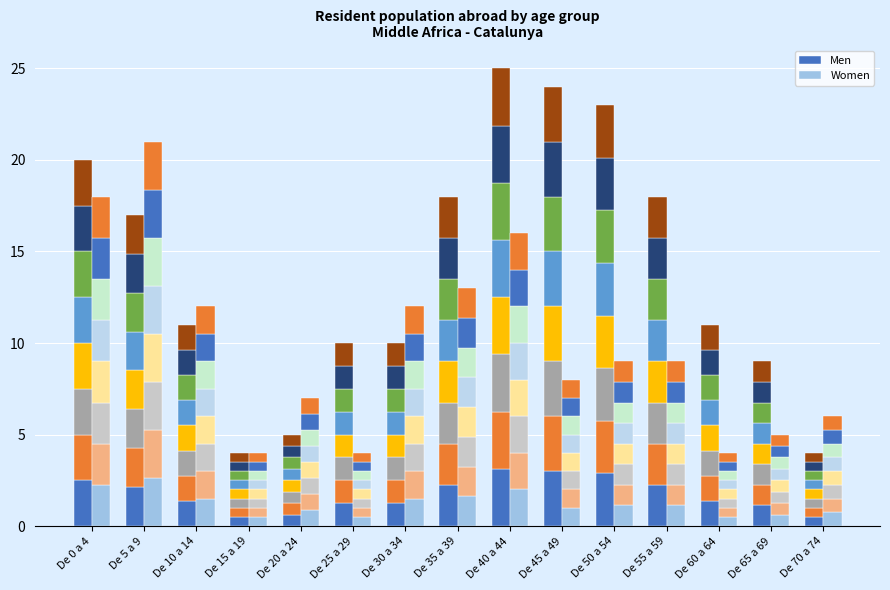

List the series in order of their overall mean, highest first.

Men, Women